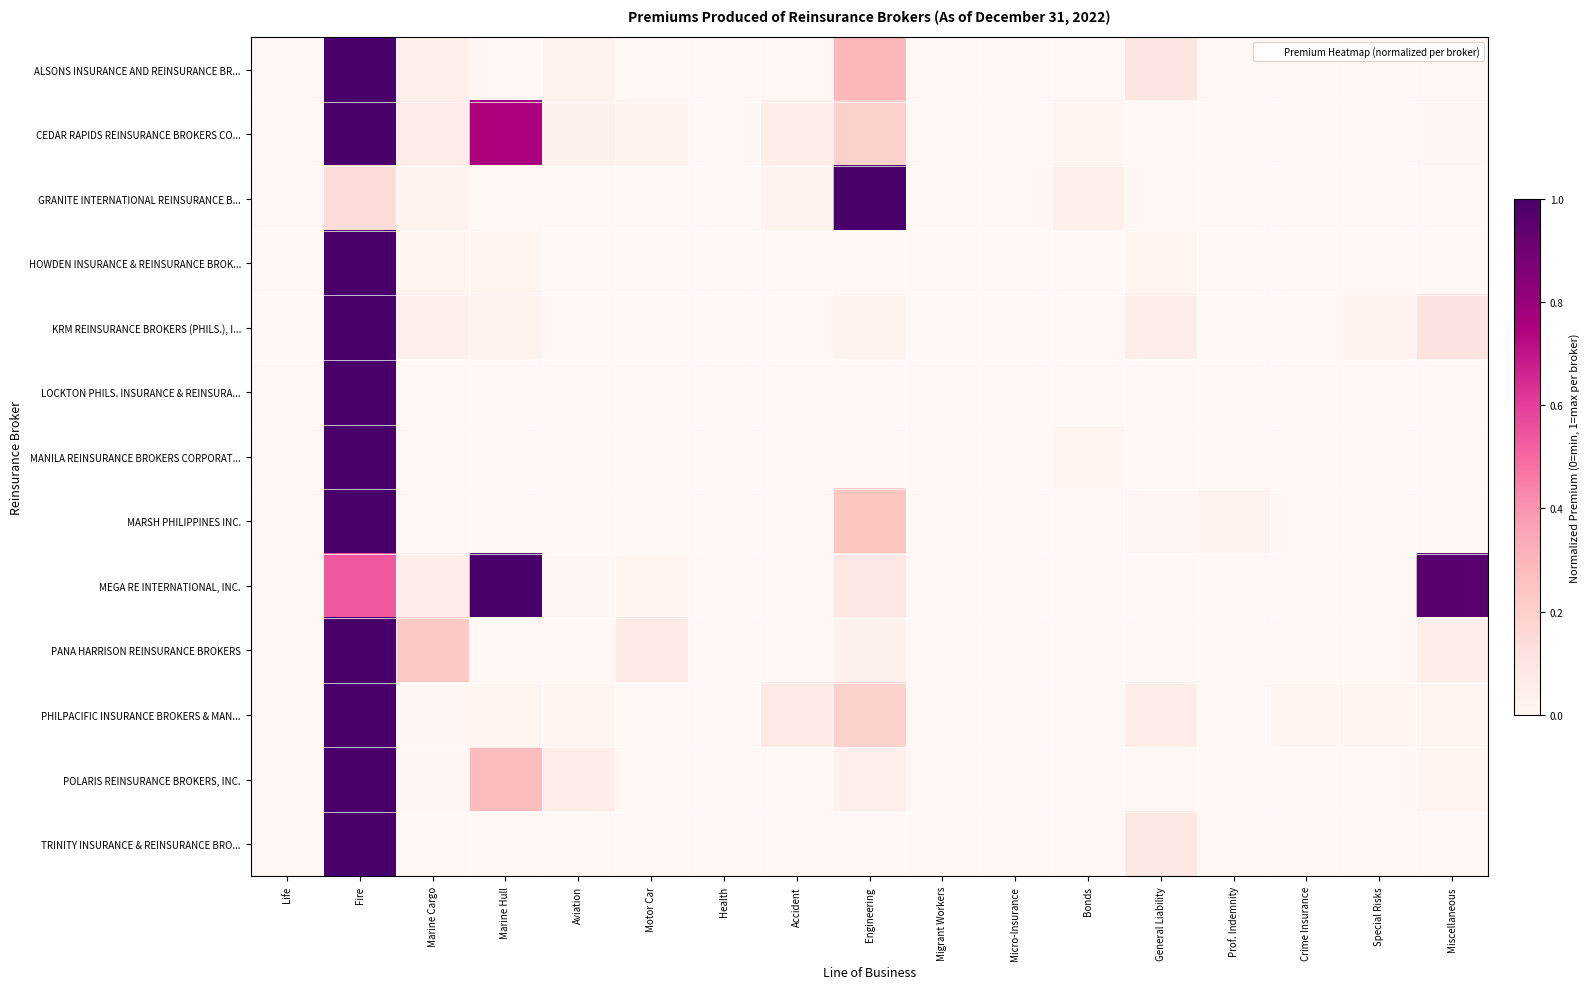

Reading left to right, what are all the values shown in this chart?

ALSONS INSURANCE AND REINSURANCE BR...: Life=0.0	Fire=1.0	Marine Cargo=0.0	Marine Hull=0.0	Aviation=0.0	Motor Car=0.0	Health=0.0	Accident=0.0	Engineering=0.3	Migrant Workers=0.0	Micro-Insurance=0.0	Bonds=0.0	General Liability=0.1	Prof. Indemnity=0.0	Crime Insurance=0.0	Special Risks=0.0	Miscellaneous=0.0
CEDAR RAPIDS REINSURANCE BROKERS CO...: Life=0.0	Fire=1.0	Marine Cargo=0.1	Marine Hull=0.8	Aviation=0.0	Motor Car=0.0	Health=0.0	Accident=0.0	Engineering=0.2	Migrant Workers=0.0	Micro-Insurance=0.0	Bonds=0.0	General Liability=0.0	Prof. Indemnity=0.0	Crime Insurance=0.0	Special Risks=0.0	Miscellaneous=0.0
GRANITE INTERNATIONAL REINSURANCE B...: Life=0.0	Fire=0.1	Marine Cargo=0.0	Marine Hull=0.0	Aviation=0.0	Motor Car=0.0	Health=0.0	Accident=0.0	Engineering=1.0	Migrant Workers=0.0	Micro-Insurance=0.0	Bonds=0.0	General Liability=0.0	Prof. Indemnity=0.0	Crime Insurance=0.0	Special Risks=0.0	Miscellaneous=0.0
HOWDEN INSURANCE & REINSURANCE BROK...: Life=0.0	Fire=1.0	Marine Cargo=0.0	Marine Hull=0.0	Aviation=0.0	Motor Car=0.0	Health=0.0	Accident=0.0	Engineering=0.0	Migrant Workers=0.0	Micro-Insurance=0.0	Bonds=0.0	General Liability=0.0	Prof. Indemnity=0.0	Crime Insurance=0.0	Special Risks=0.0	Miscellaneous=0.0
KRM REINSURANCE BROKERS (PHILS.), I...: Life=0.0	Fire=1.0	Marine Cargo=0.0	Marine Hull=0.0	Aviation=0.0	Motor Car=0.0	Health=0.0	Accident=0.0	Engineering=0.0	Migrant Workers=0.0	Micro-Insurance=0.0	Bonds=0.0	General Liability=0.1	Prof. Indemnity=0.0	Crime Insurance=0.0	Special Risks=0.0	Miscellaneous=0.1
LOCKTON PHILS. INSURANCE & REINSURA...: Life=0.0	Fire=1.0	Marine Cargo=0.0	Marine Hull=0.0	Aviation=0.0	Motor Car=0.0	Health=0.0	Accident=0.0	Engineering=0.0	Migrant Workers=0.0	Micro-Insurance=0.0	Bonds=0.0	General Liability=0.0	Prof. Indemnity=0.0	Crime Insurance=0.0	Special Risks=0.0	Miscellaneous=0.0
MANILA REINSURANCE BROKERS CORPORAT...: Life=0.0	Fire=1.0	Marine Cargo=0.0	Marine Hull=0.0	Aviation=0.0	Motor Car=0.0	Health=0.0	Accident=0.0	Engineering=0.0	Migrant Workers=0.0	Micro-Insurance=0.0	Bonds=0.0	General Liability=0.0	Prof. Indemnity=0.0	Crime Insurance=0.0	Special Risks=0.0	Miscellaneous=0.0
MARSH PHILIPPINES INC.: Life=0.0	Fire=1.0	Marine Cargo=0.0	Marine Hull=0.0	Aviation=0.0	Motor Car=0.0	Health=0.0	Accident=0.0	Engineering=0.2	Migrant Workers=0.0	Micro-Insurance=0.0	Bonds=0.0	General Liability=0.0	Prof. Indemnity=0.0	Crime Insurance=0.0	Special Risks=0.0	Miscellaneous=0.0
MEGA RE INTERNATIONAL, INC.: Life=0.0	Fire=0.5	Marine Cargo=0.1	Marine Hull=1.0	Aviation=0.0	Motor Car=0.0	Health=0.0	Accident=0.0	Engineering=0.1	Migrant Workers=0.0	Micro-Insurance=0.0	Bonds=0.0	General Liability=0.0	Prof. Indemnity=0.0	Crime Insurance=0.0	Special Risks=0.0	Miscellaneous=1.0
PANA HARRISON REINSURANCE BROKERS: Life=0.0	Fire=1.0	Marine Cargo=0.2	Marine Hull=0.0	Aviation=0.0	Motor Car=0.1	Health=0.0	Accident=0.0	Engineering=0.0	Migrant Workers=0.0	Micro-Insurance=0.0	Bonds=0.0	General Liability=0.0	Prof. Indemnity=0.0	Crime Insurance=0.0	Special Risks=0.0	Miscellaneous=0.1
PHILPACIFIC INSURANCE BROKERS & MAN...: Life=0.0	Fire=1.0	Marine Cargo=0.0	Marine Hull=0.0	Aviation=0.0	Motor Car=0.0	Health=0.0	Accident=0.1	Engineering=0.2	Migrant Workers=0.0	Micro-Insurance=0.0	Bonds=0.0	General Liability=0.1	Prof. Indemnity=0.0	Crime Insurance=0.0	Special Risks=0.0	Miscellaneous=0.0
POLARIS REINSURANCE BROKERS, INC.: Life=0.0	Fire=1.0	Marine Cargo=0.0	Marine Hull=0.3	Aviation=0.1	Motor Car=0.0	Health=0.0	Accident=0.0	Engineering=0.0	Migrant Workers=0.0	Micro-Insurance=0.0	Bonds=0.0	General Liability=0.0	Prof. Indemnity=0.0	Crime Insurance=0.0	Special Risks=0.0	Miscellaneous=0.0
TRINITY INSURANCE & REINSURANCE BRO...: Life=0.0	Fire=1.0	Marine Cargo=0.0	Marine Hull=0.0	Aviation=0.0	Motor Car=0.0	Health=0.0	Accident=0.0	Engineering=0.0	Migrant Workers=0.0	Micro-Insurance=0.0	Bonds=0.0	General Liability=0.1	Prof. Indemnity=0.0	Crime Insurance=0.0	Special Risks=0.0	Miscellaneous=0.0